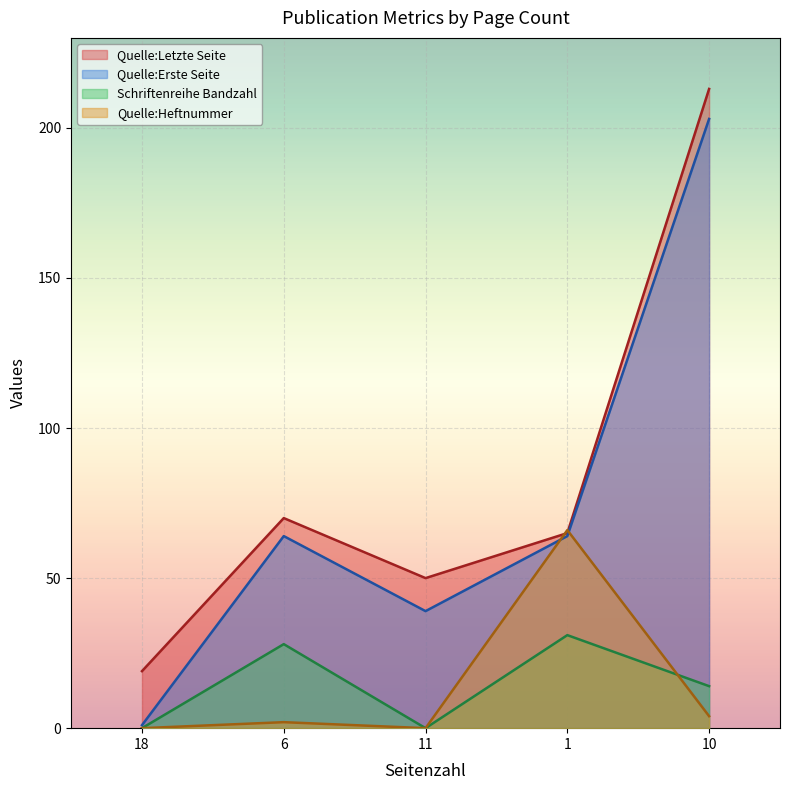

What is the difference between the highest and lowest values at 6?

68